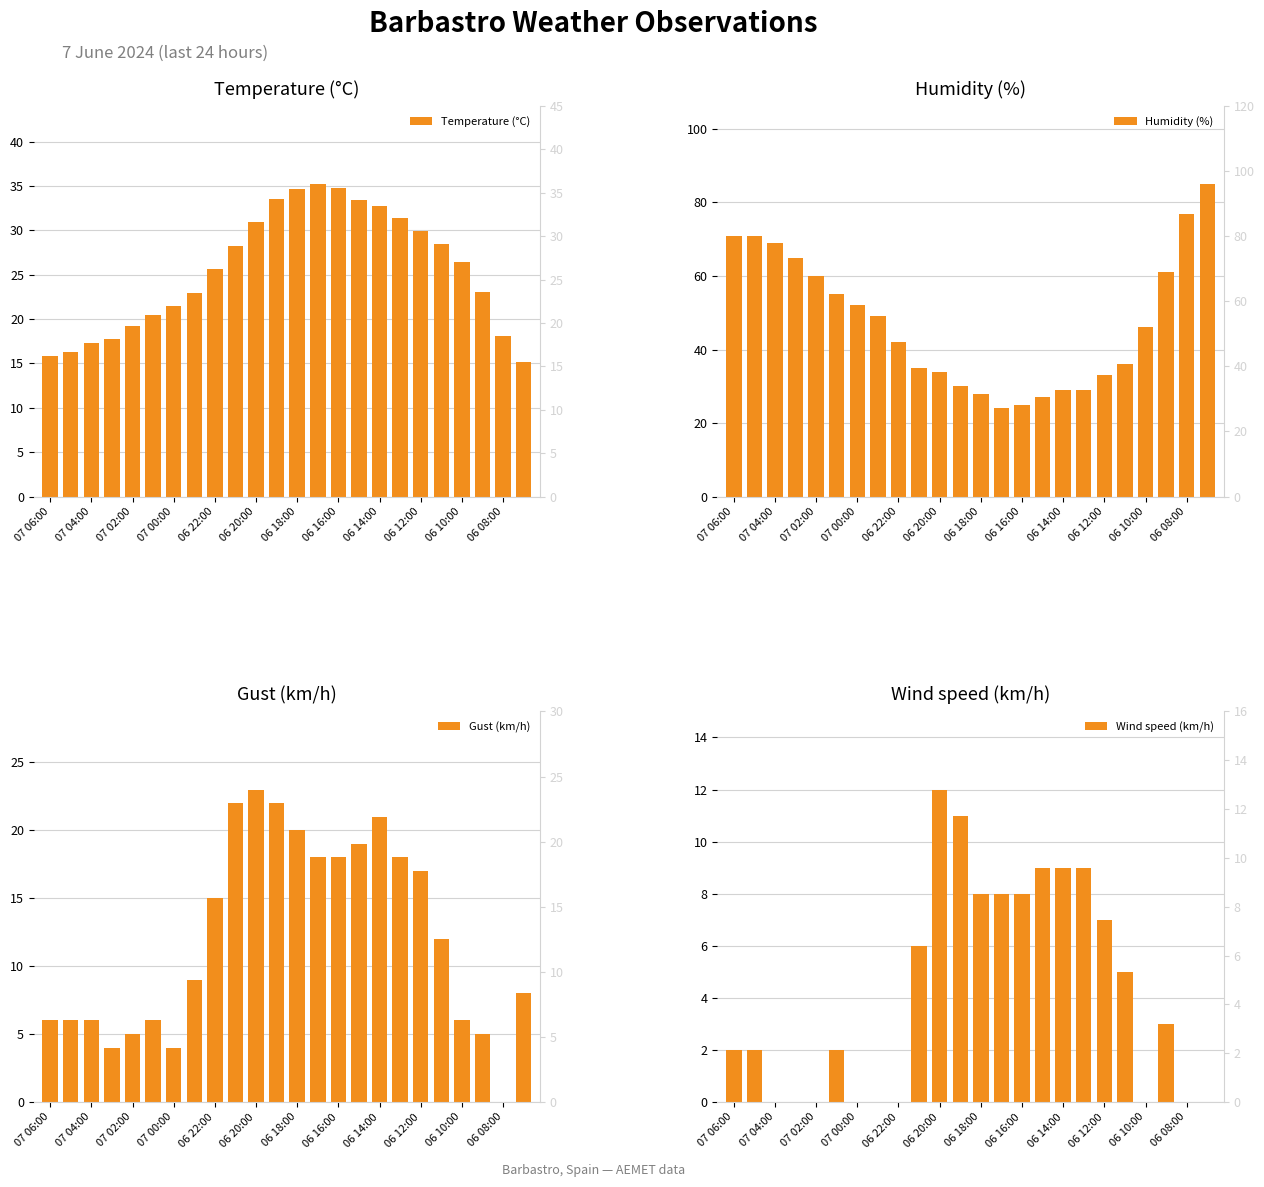

List the series in order of their peak value, lowest first.

Wind speed (km/h), Gust (km/h), Temperature (°C), Humidity (%)